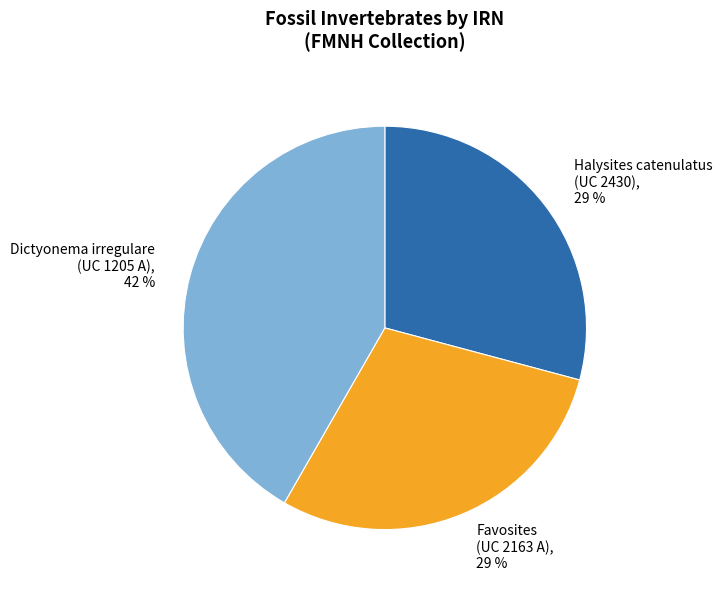

To the nearest percent, what percentage of the pie is Favosites (UC 2163 A), 29 %?

29%